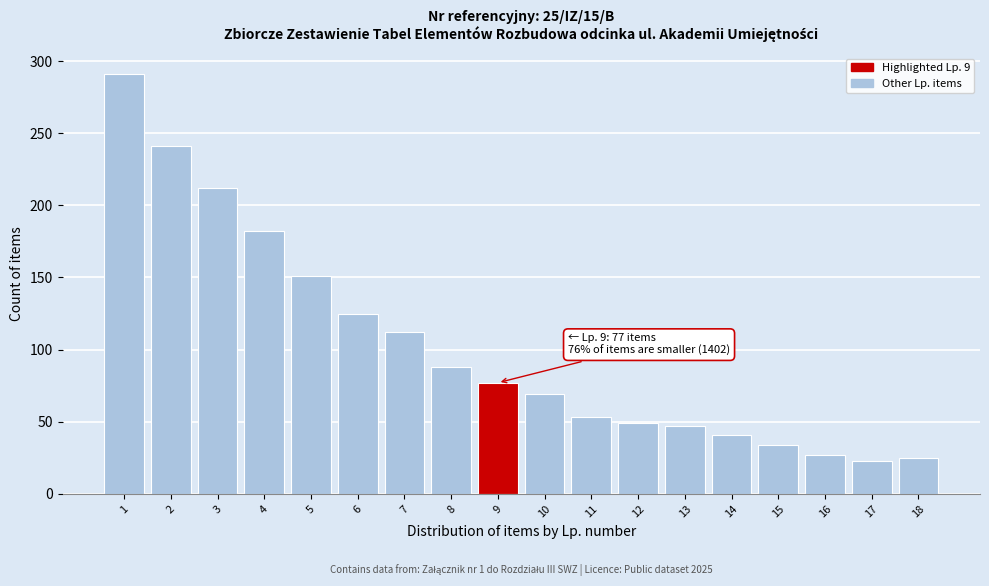

Which range on the x-axis has the tallest bar?

0.5 to 1.5